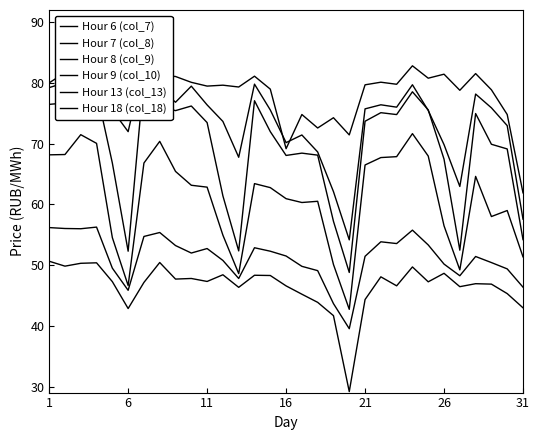

Where is Hour 8 (col_9) nearest to the value 57?

26